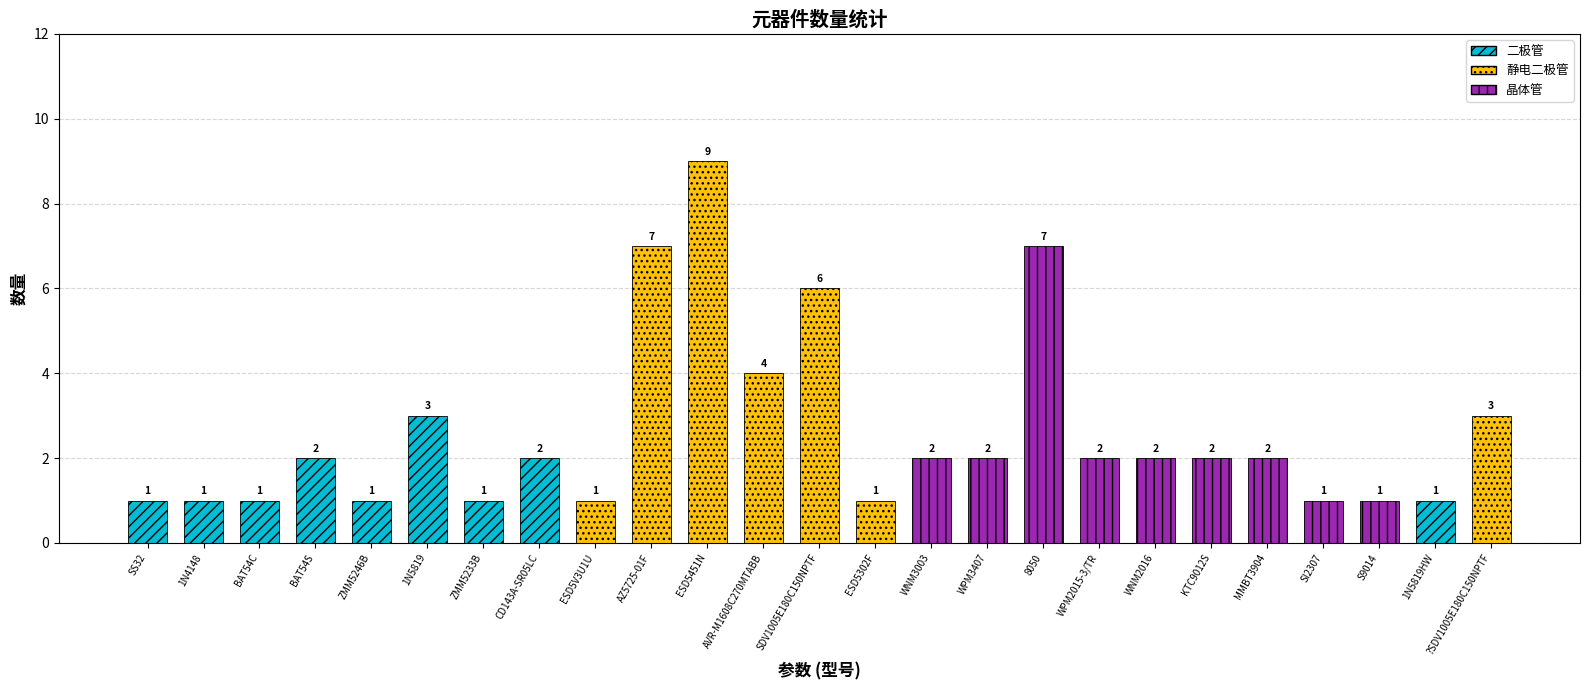

At which category does the chart reach its minimum across all series?

SS32